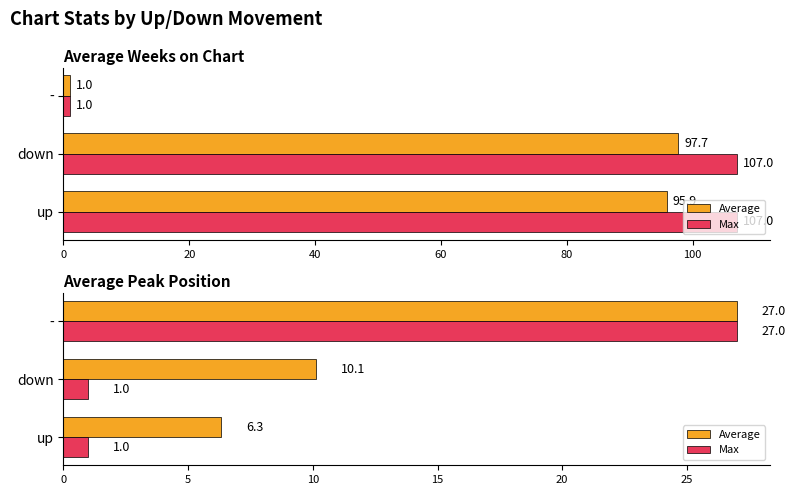

At -, list the series in order from largest to smallest.

Average, Max